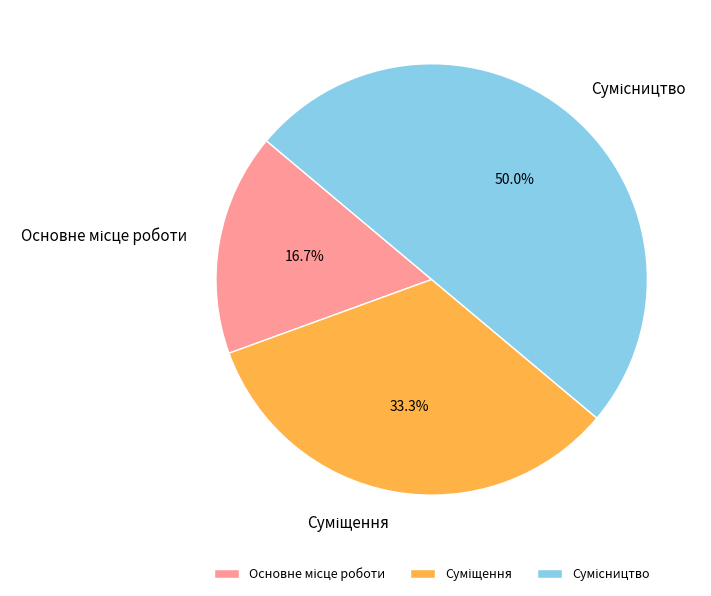

Is it true that Сумісництво is 50% of the pie?

True